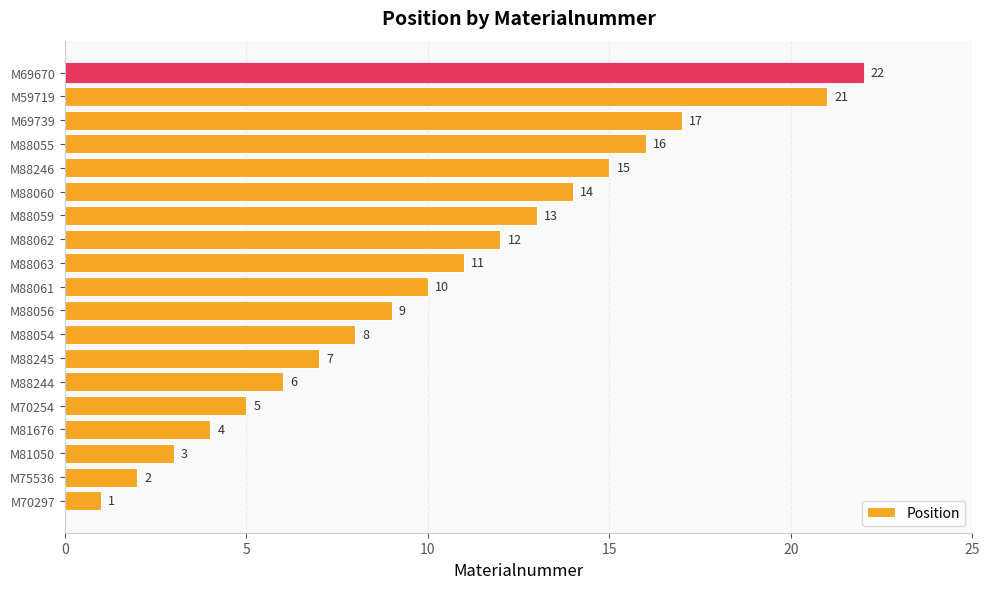

What is the difference between the values at M69739 and M88061?

7